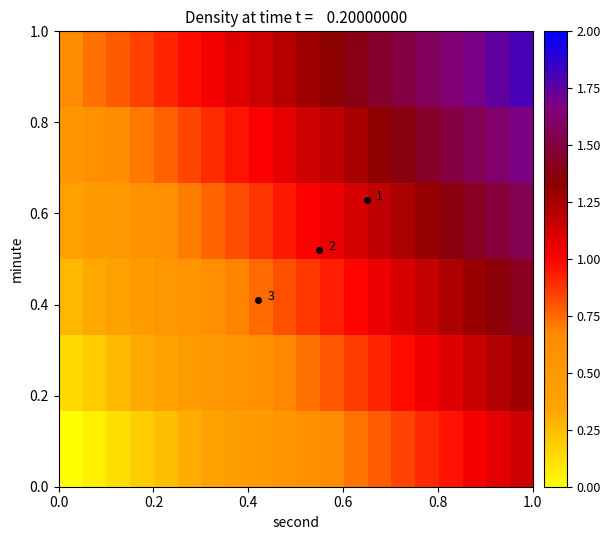

How many data points does each series have?

20